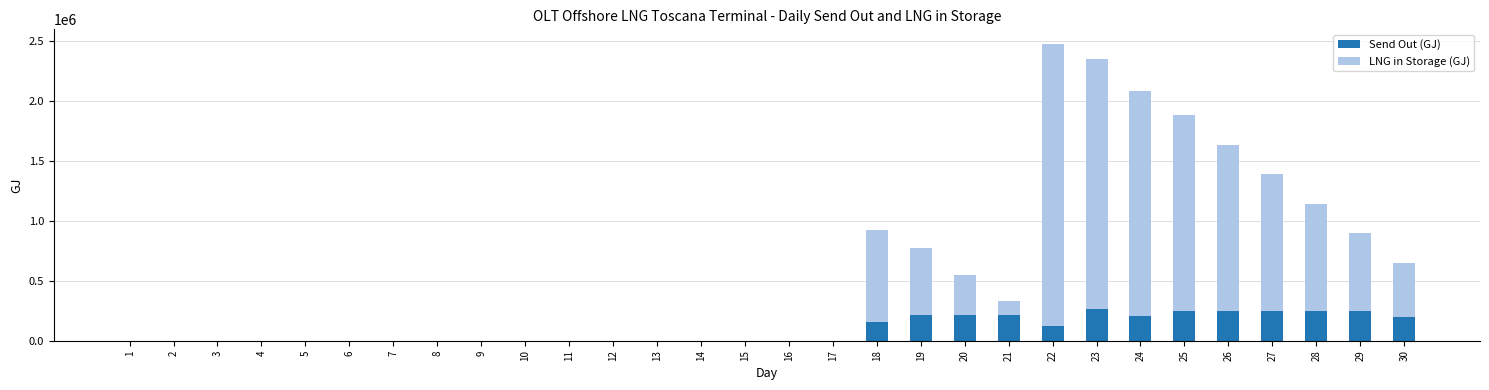

Does the chart contain stacked bars?

Yes